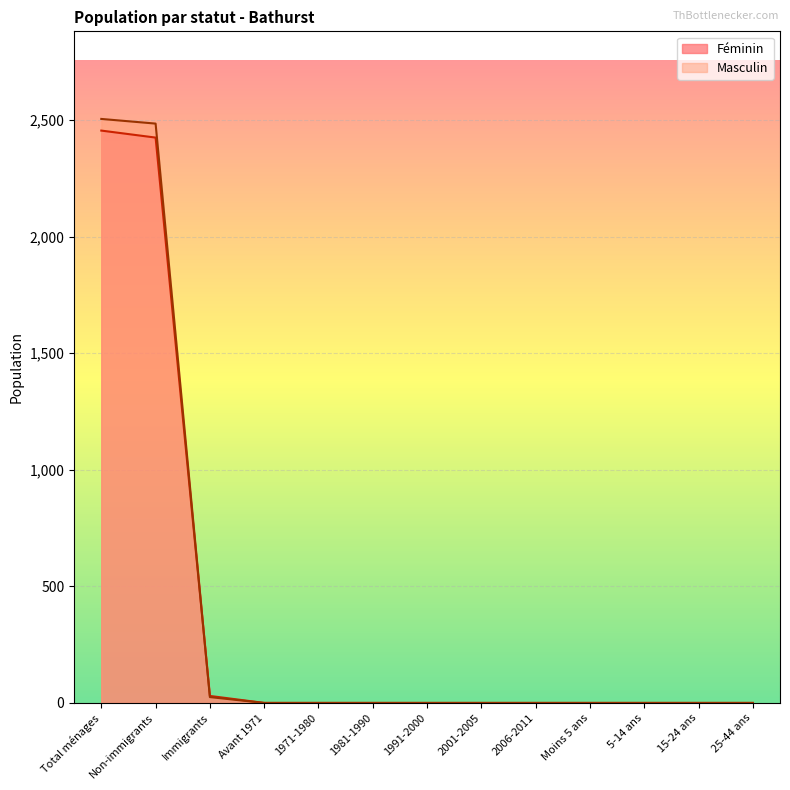

Reading right to left, what are all the values shown in this chart?

Féminin: 25-44 ans=0	15-24 ans=0	5-14 ans=0	Moins 5 ans=0	2006-2011=0	2001-2005=0	1991-2000=0	1981-1990=0	1971-1980=0	Avant 1971=0	Immigrants=30	Non-immigrants=2425	Total ménages=2455
Masculin: 25-44 ans=0	15-24 ans=0	5-14 ans=0	Moins 5 ans=0	2006-2011=0	2001-2005=0	1991-2000=0	1981-1990=0	1971-1980=0	Avant 1971=0	Immigrants=25	Non-immigrants=2485	Total ménages=2505